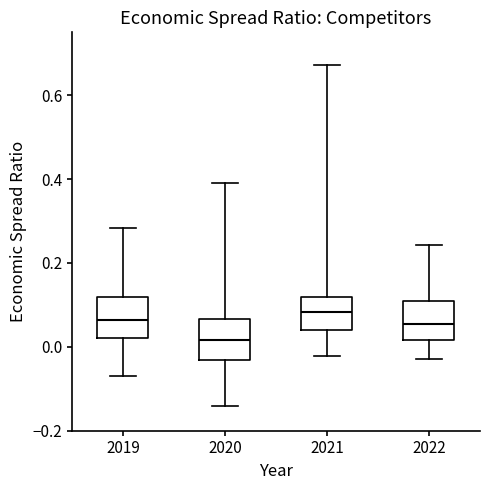

Where does the median line of the box at x = 2020 sit on the y-axis? The values are not printed on the chart, so give them approximately, as read against the axis.

0.02